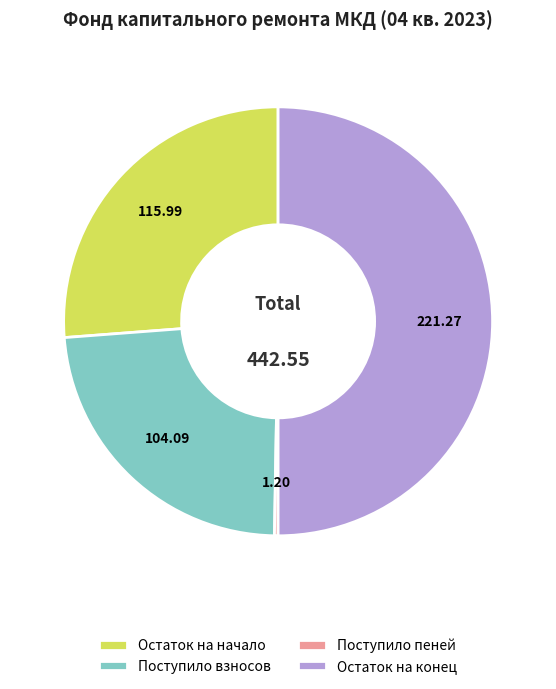

Approximately how many times larger is the value at Поступило взносов compared to Остаток на конец?

0.5